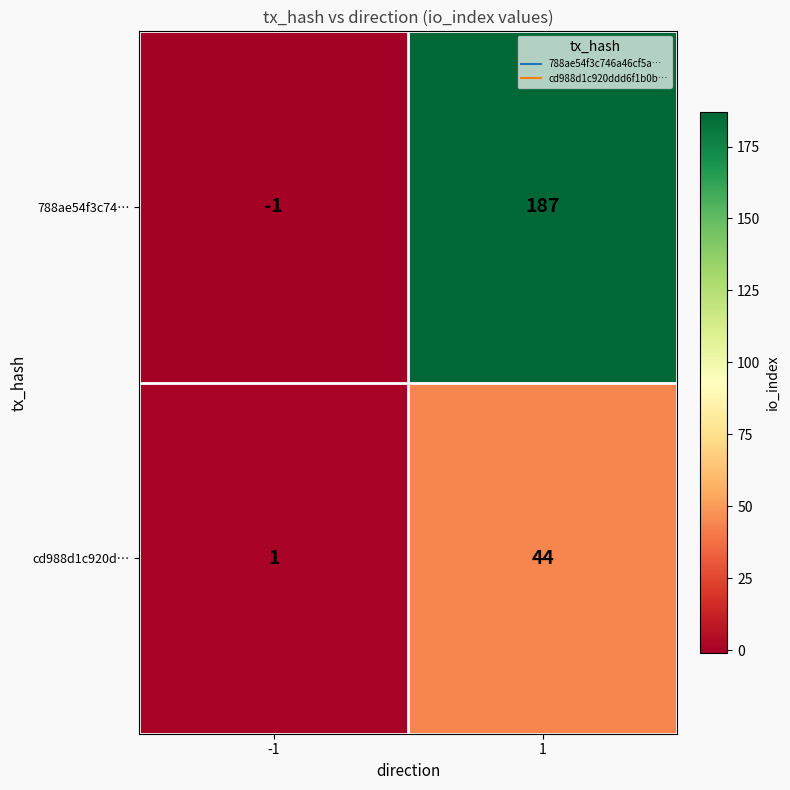

What is the sum of the cd988d1c920d… values at -1 and 1?

45